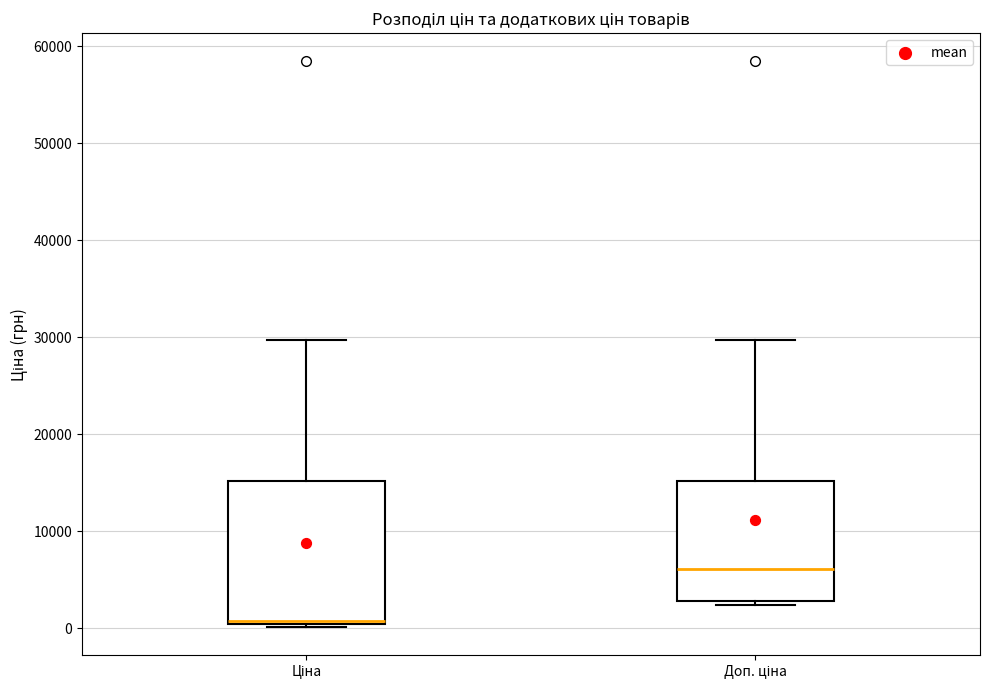

Which box has the highest median line?

Доп. ціна